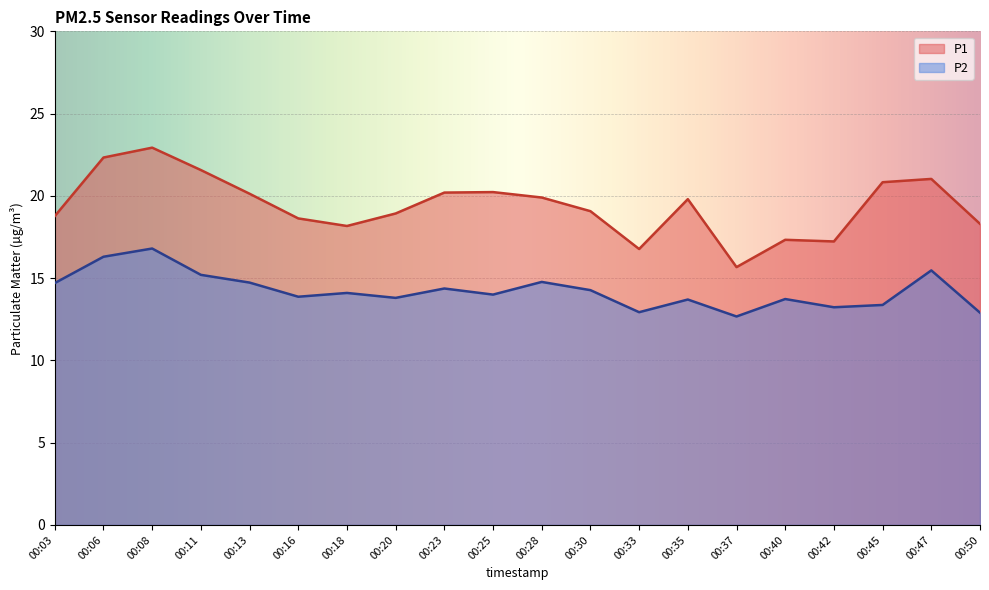

Does the chart display data point markers on the line(s)?

No